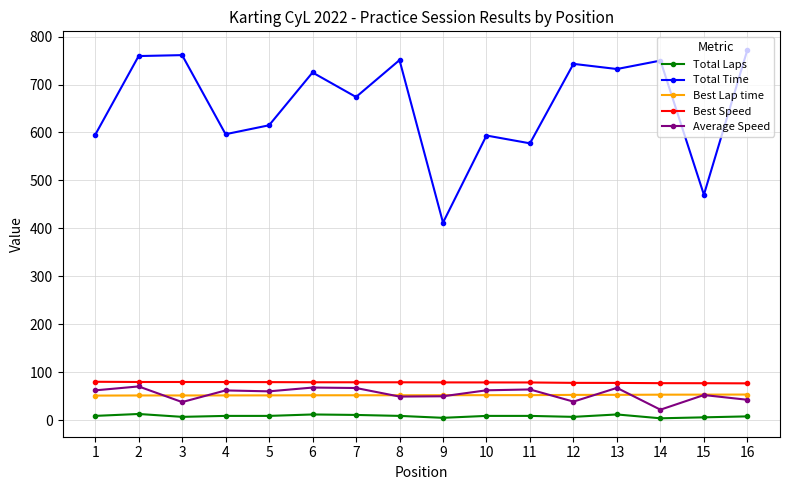

Which series has the largest total across all categories?

Total Time